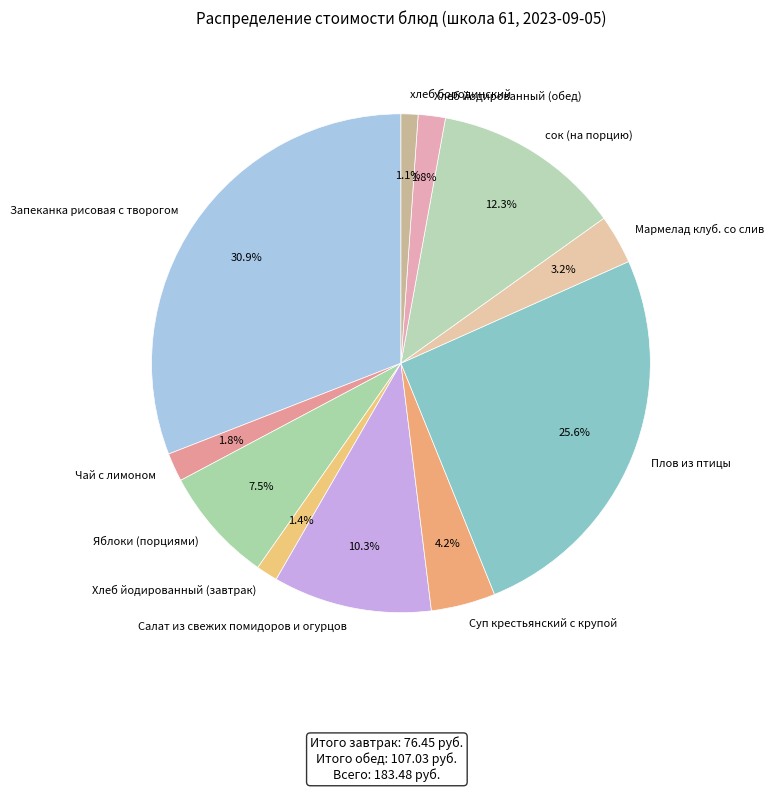

How many segments does this pie chart have?

11